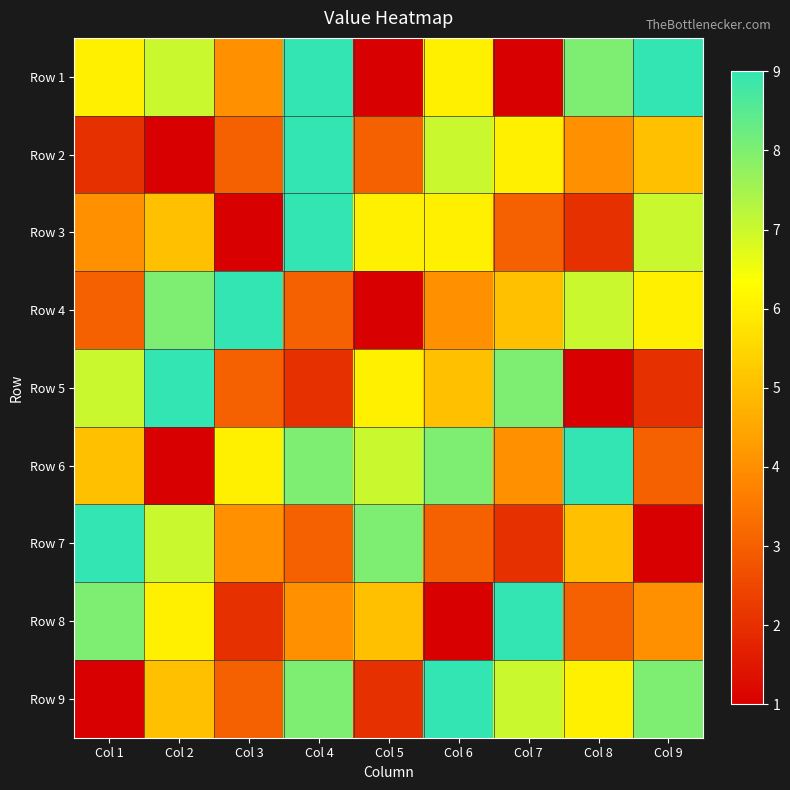

What is the difference between the highest and lowest values at Col 6?

8